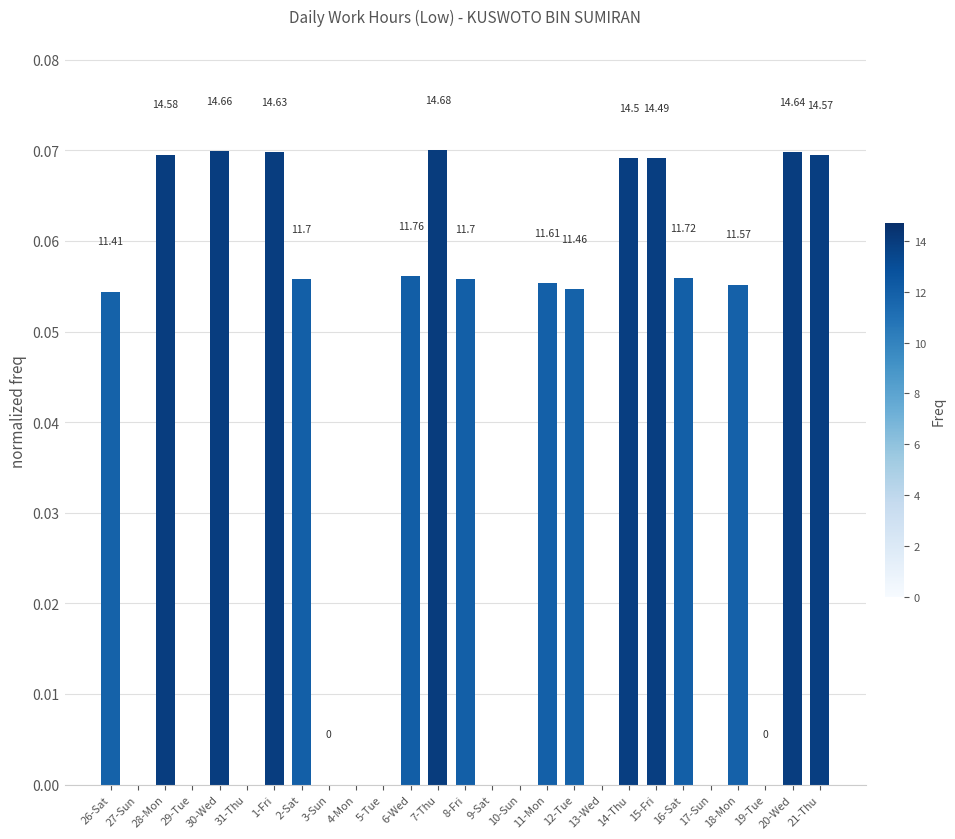

What is the sum of the values at 21-Thu and 5-Tue?

0.1